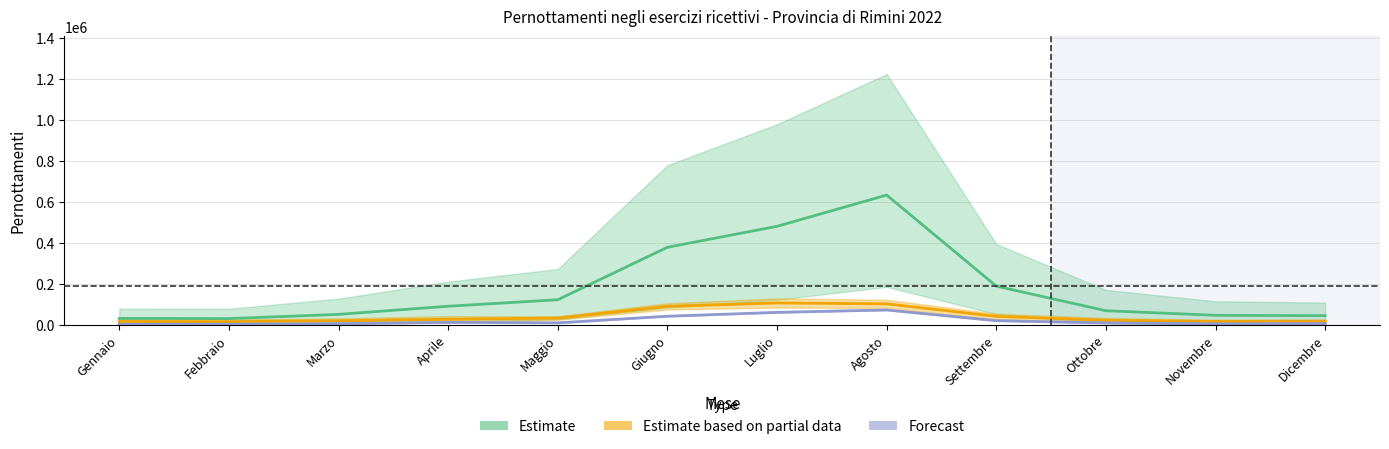

At which label does Estimate based on partial data first exceed 27016?

Maggio